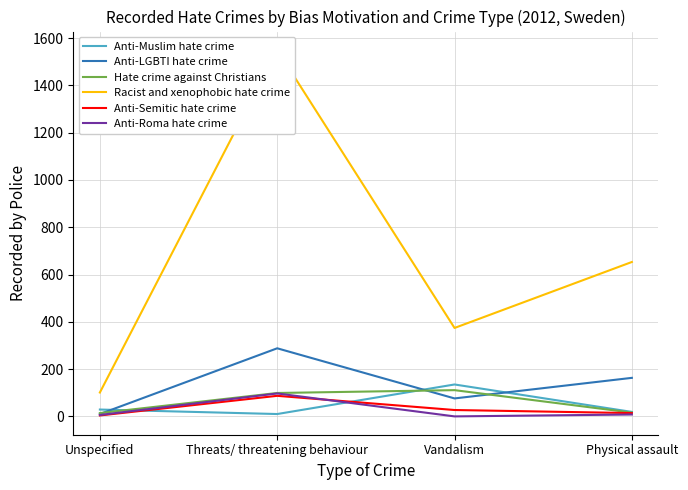

True or false: Anti-Muslim hate crime has more than 0 interior local peaks.

True